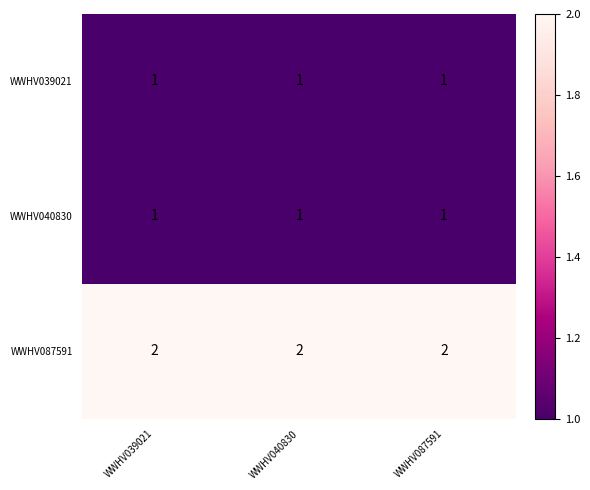

What is the total value across all series at WWHV040830?

4